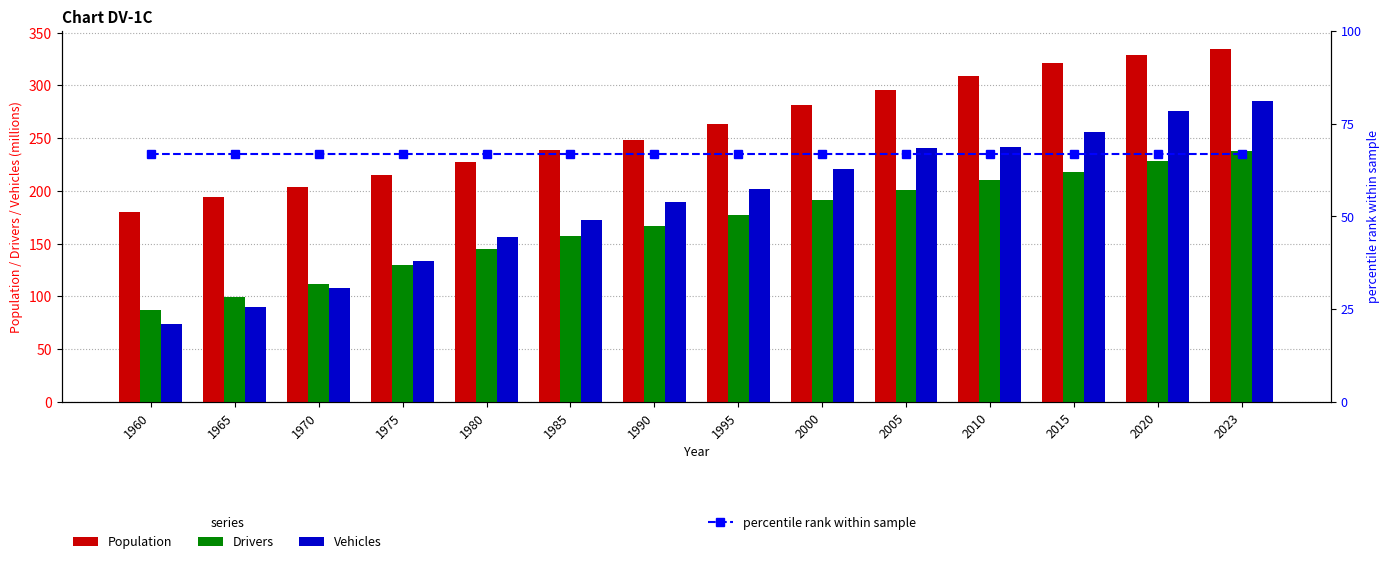

At which label does Vehicles reach its minimum?

1960